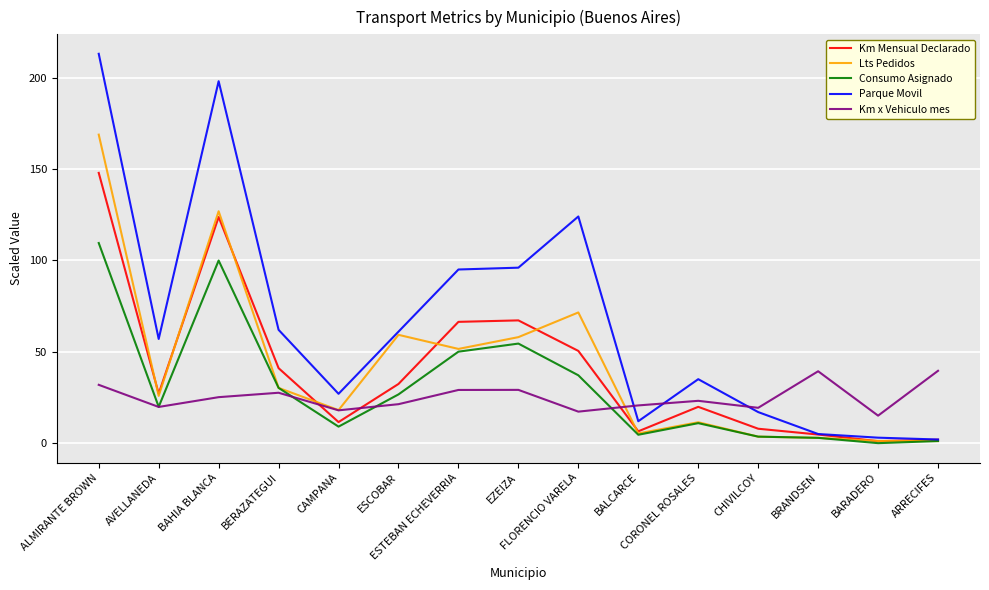

In Km Mensual Declarado, how many points are higher than both neighbors (excluding endpoints)?

3